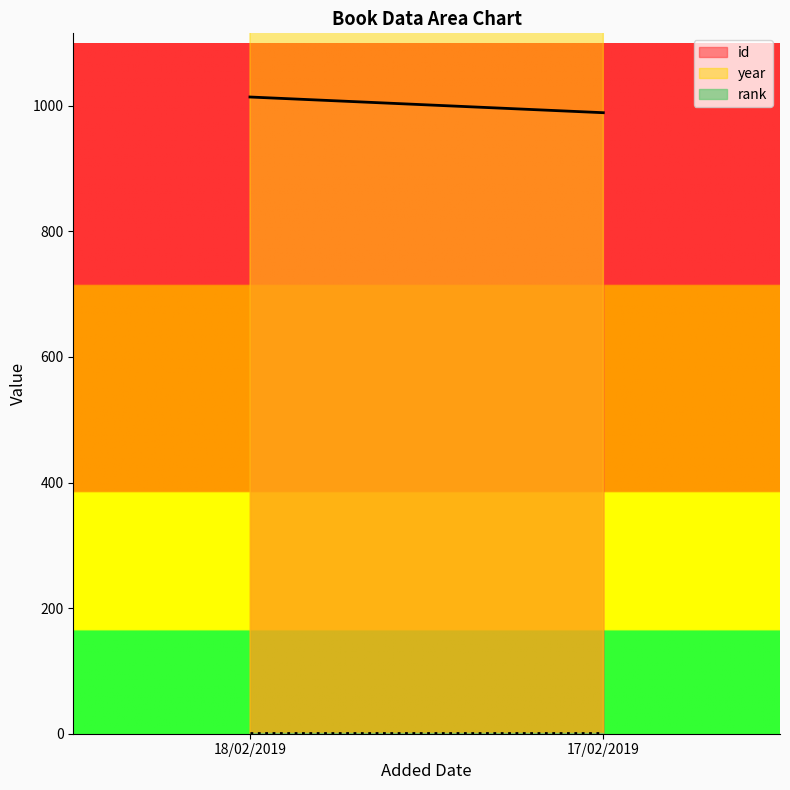

Does the chart display data point markers on the line(s)?

No